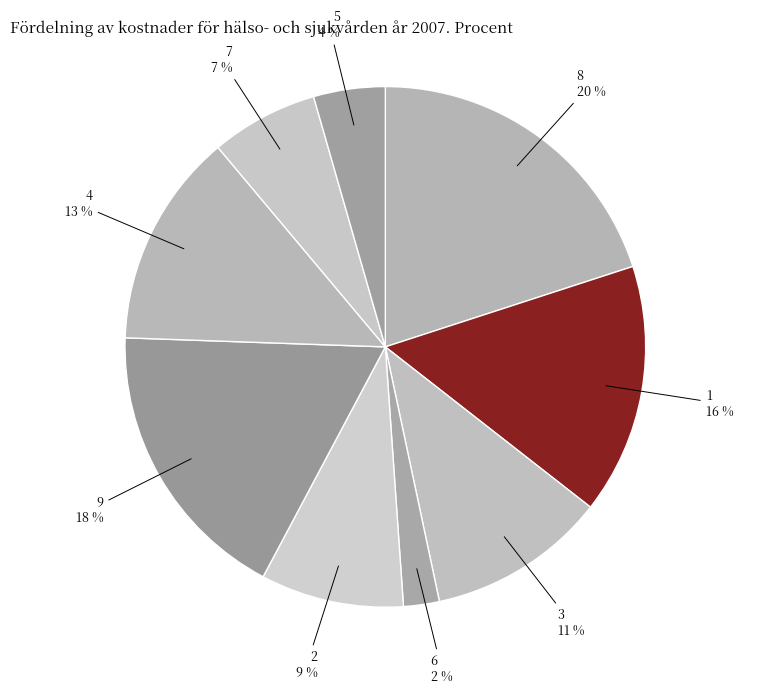

Which slice is the largest?

8